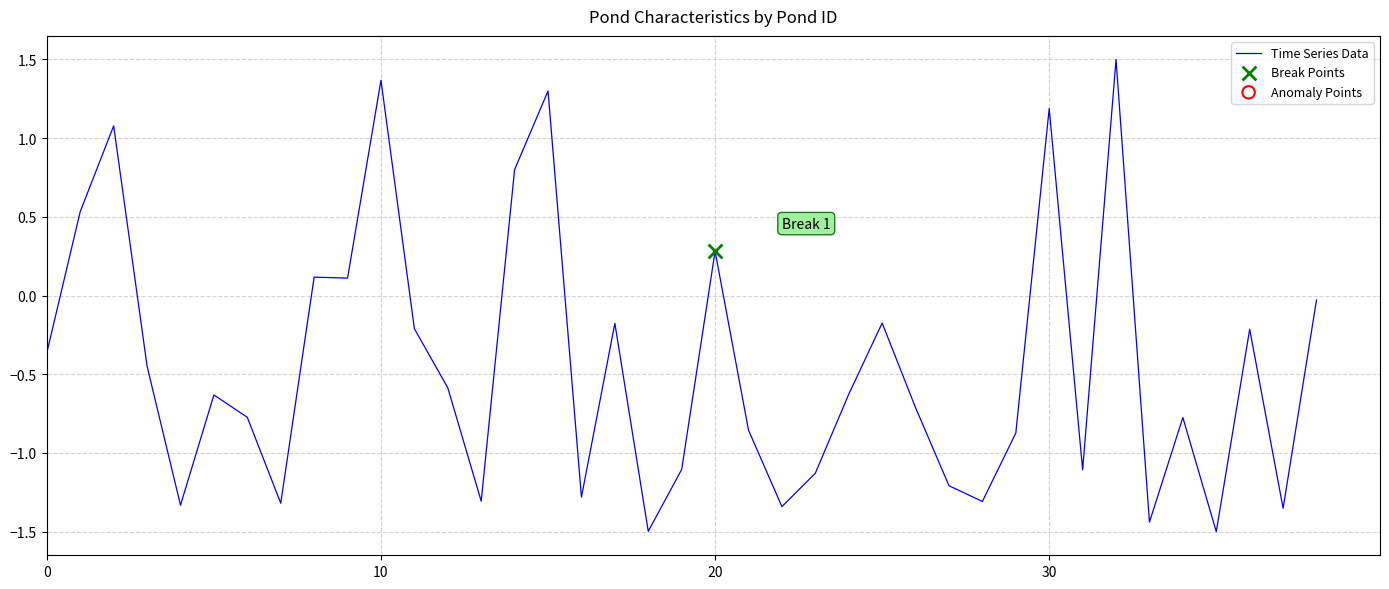

What is the minimum value shown in the chart?

-1.5